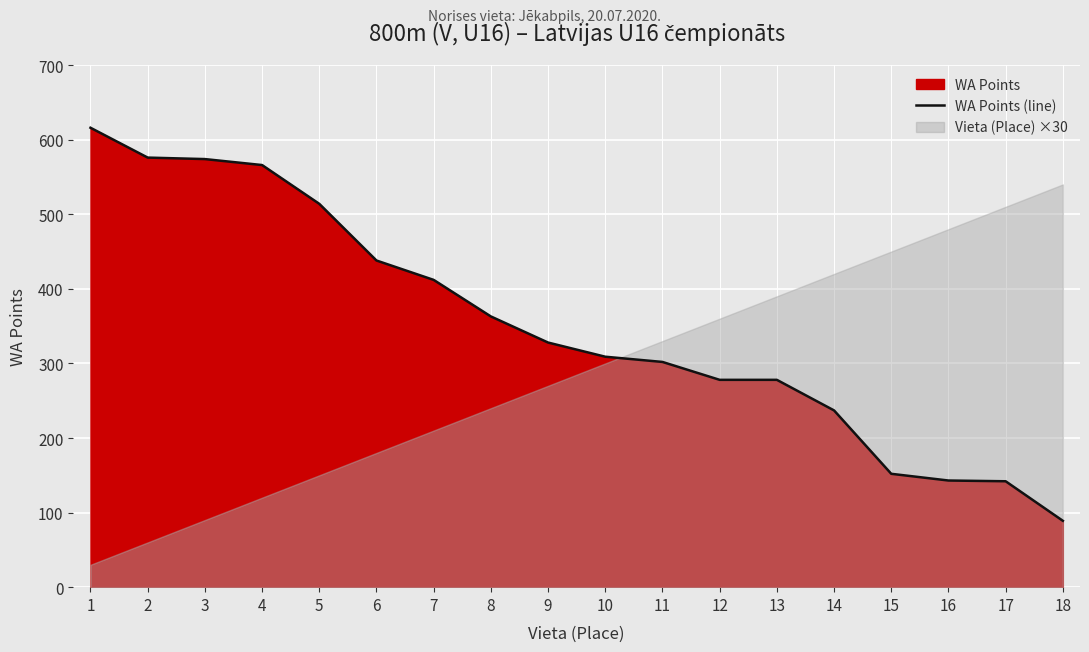

Is it true that the value at 2 is 576?

True